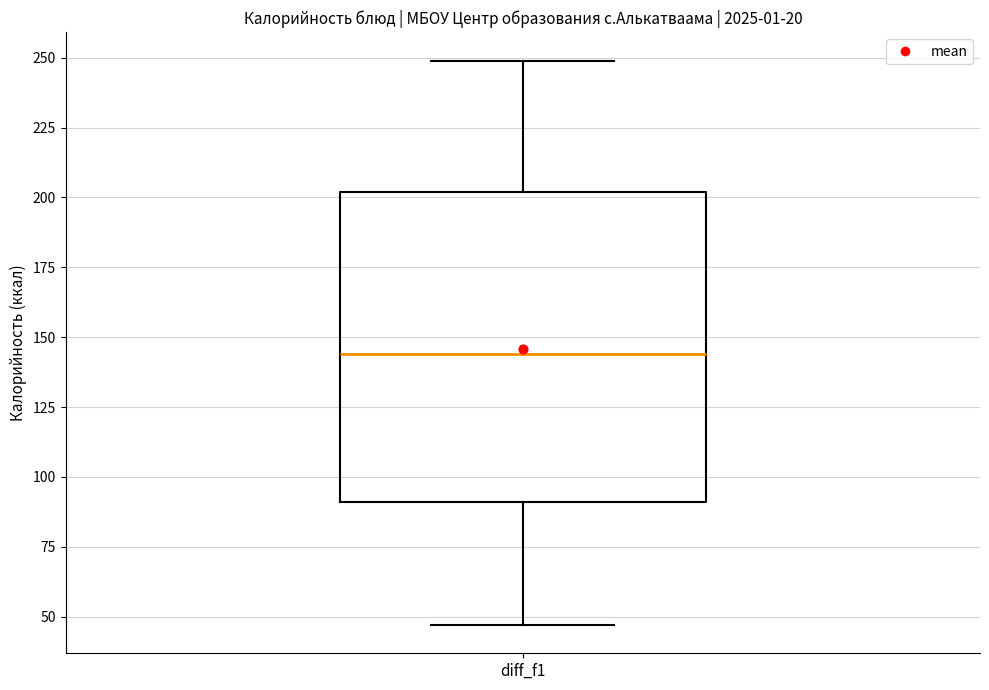

Read this box plot against the y-axis: the position of the median line, the range covered by the box, and the ends of both whiskers. The values are not printed on the chart, so give them approximately, as read against the axis.

median 145, box 90 to 200, whiskers 45 to 250